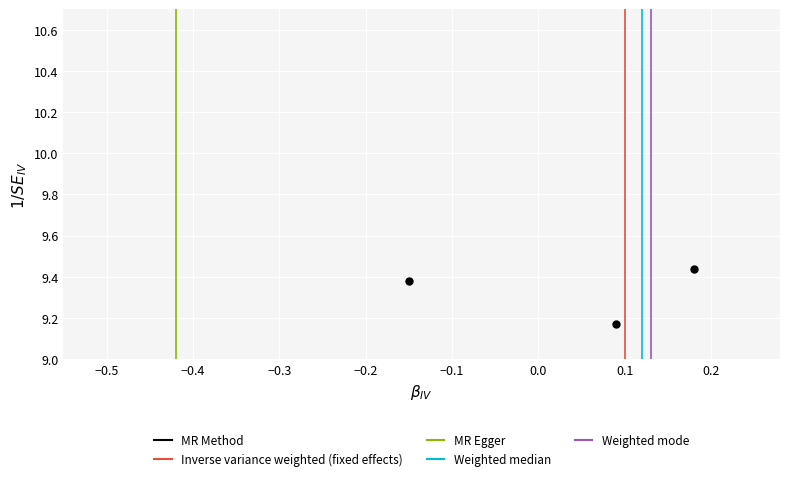

What is the range of Y values (max minus min)?

0.3